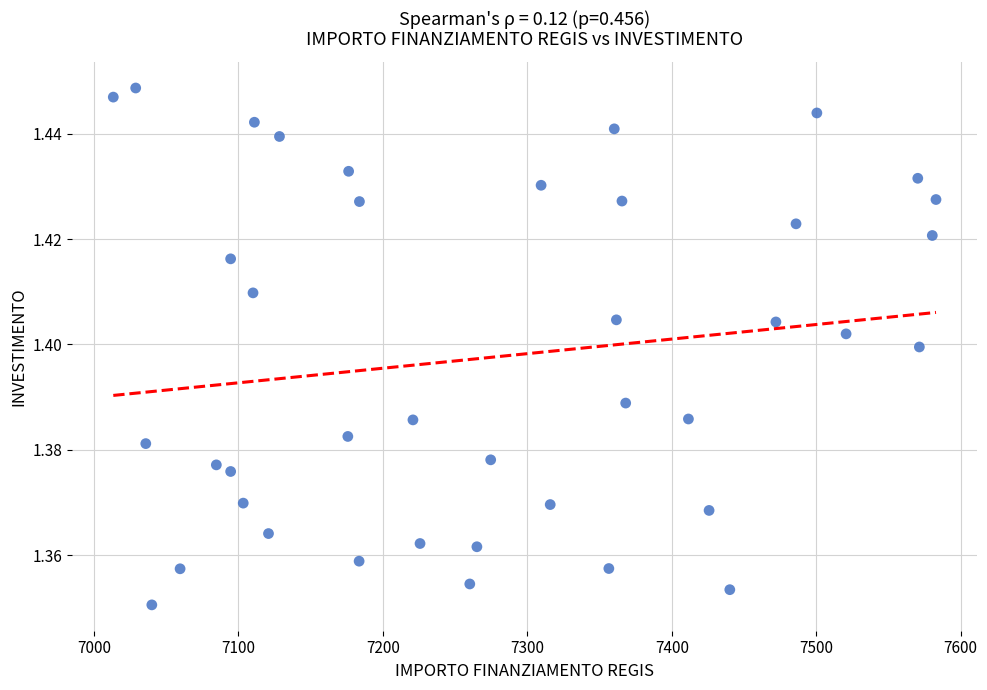

What is the range of X values (max minus min)?

569.6